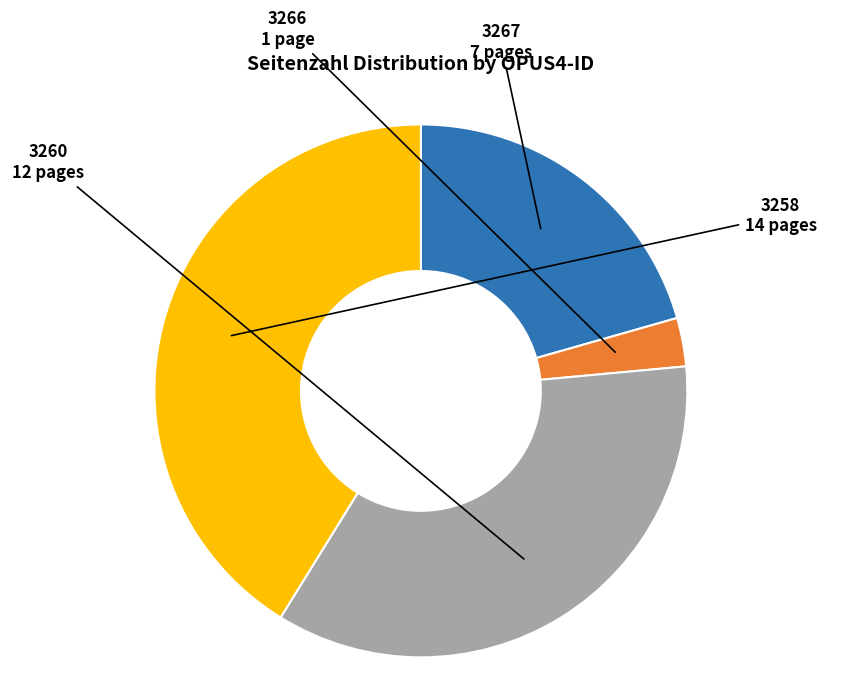

Does any single category account for the majority?

No